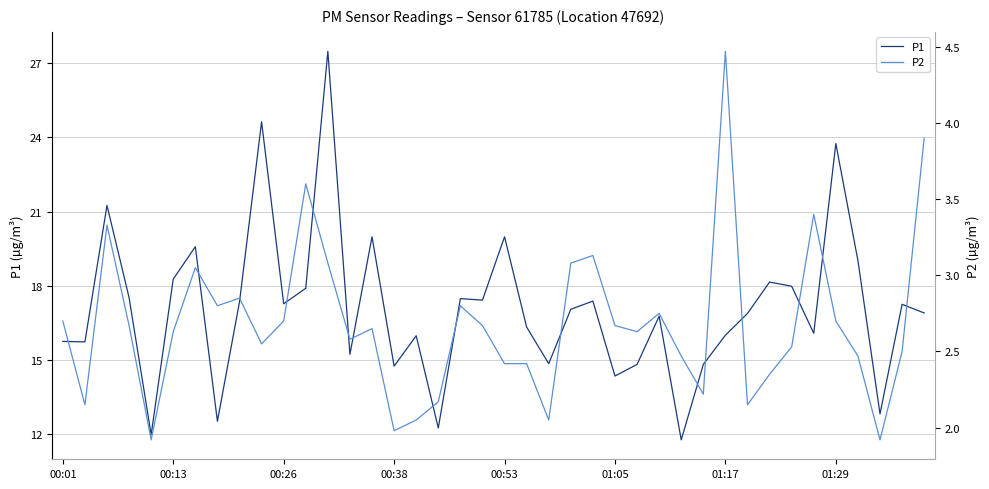

What is the difference between the maximum and minimum values in the P1 series?

15.7